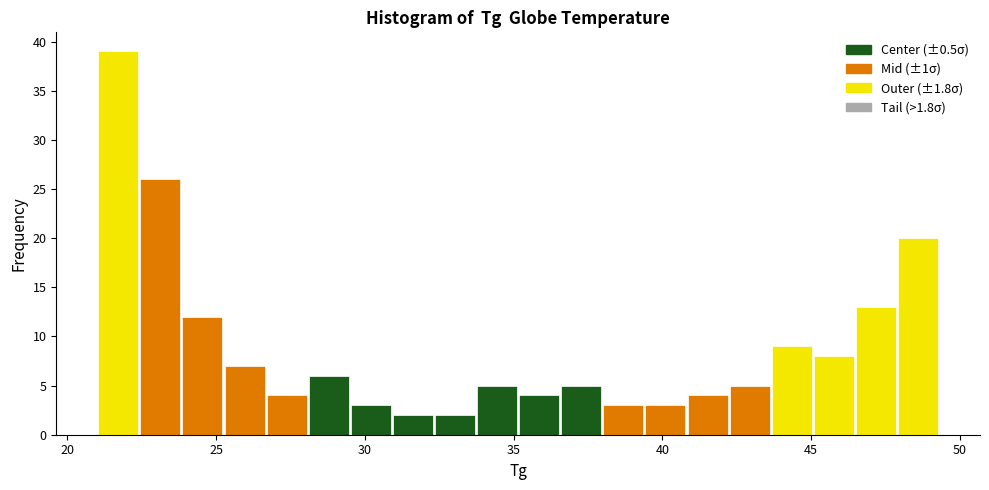

Around what value on the x-axis is the tallest bar? Give the approximate position of its centre, as read against the axis.

21.5